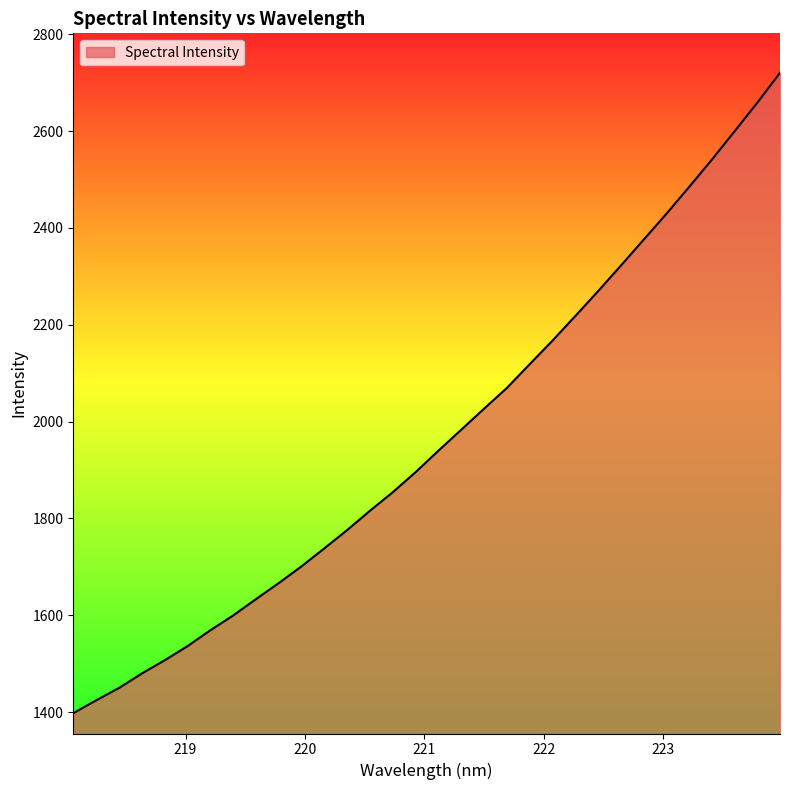

What is the smallest value displayed?

1397.6